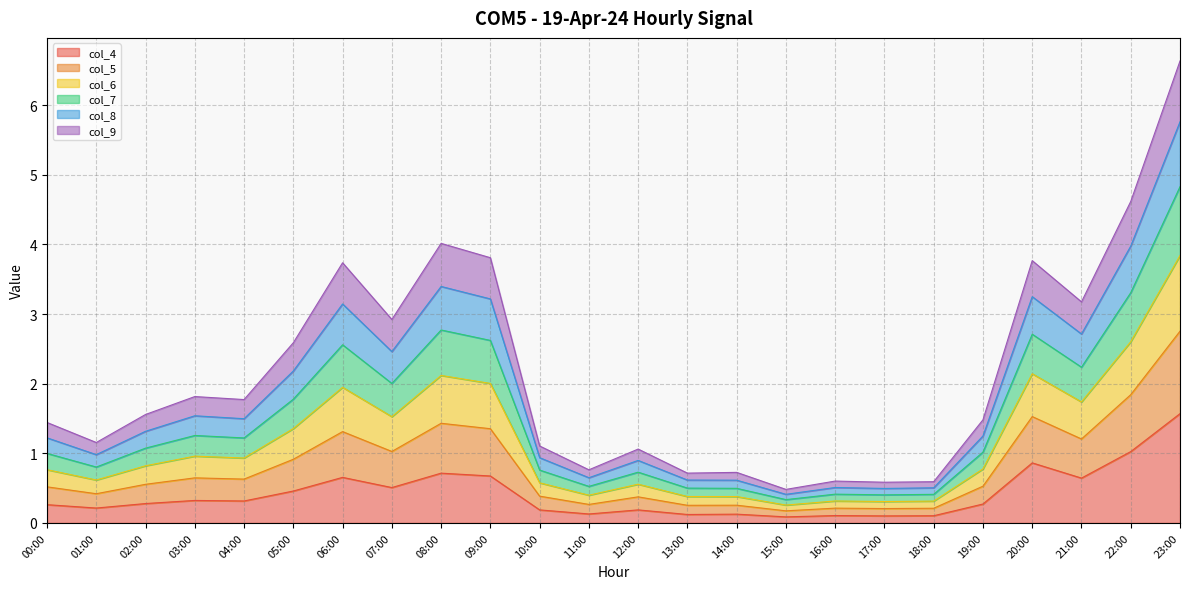

At which category is the sum across all series the highest?

23:00